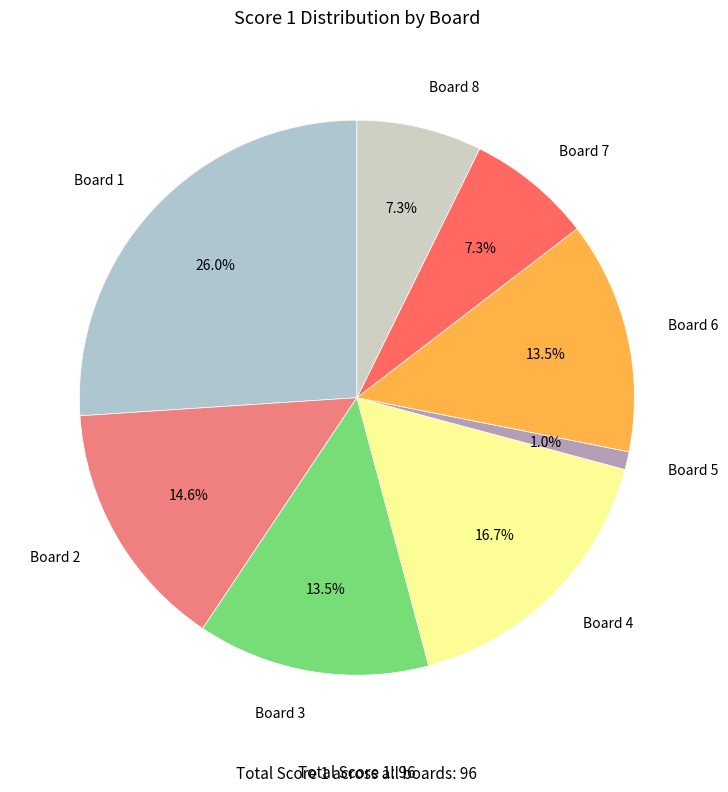

How many segments does this pie chart have?

8